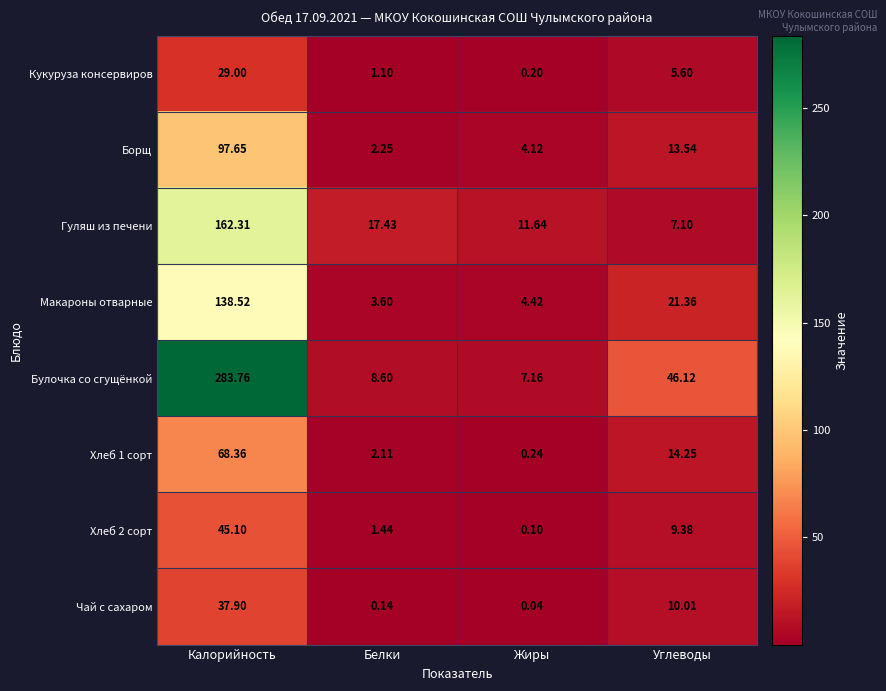

Which category has the lowest value in the Гуляш из печени series?

Углеводы